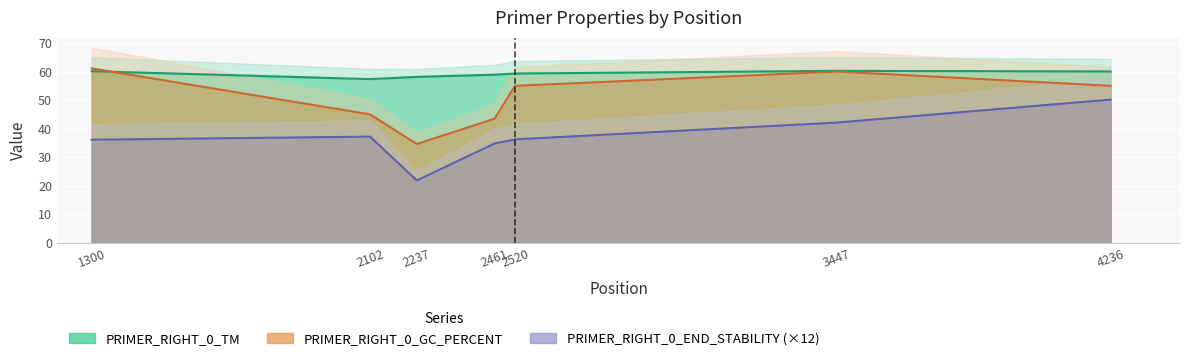

True or false: PRIMER_RIGHT_0_END_STABILITY has a value of 20.2 at 2102.

False